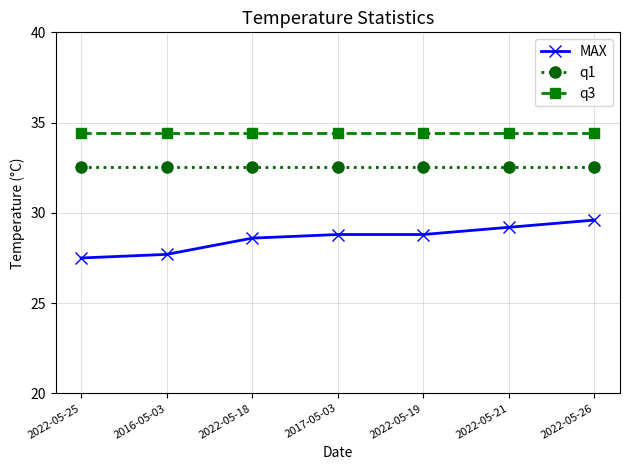

What is the spread (max minus min) of values at 2022-05-19?

5.6